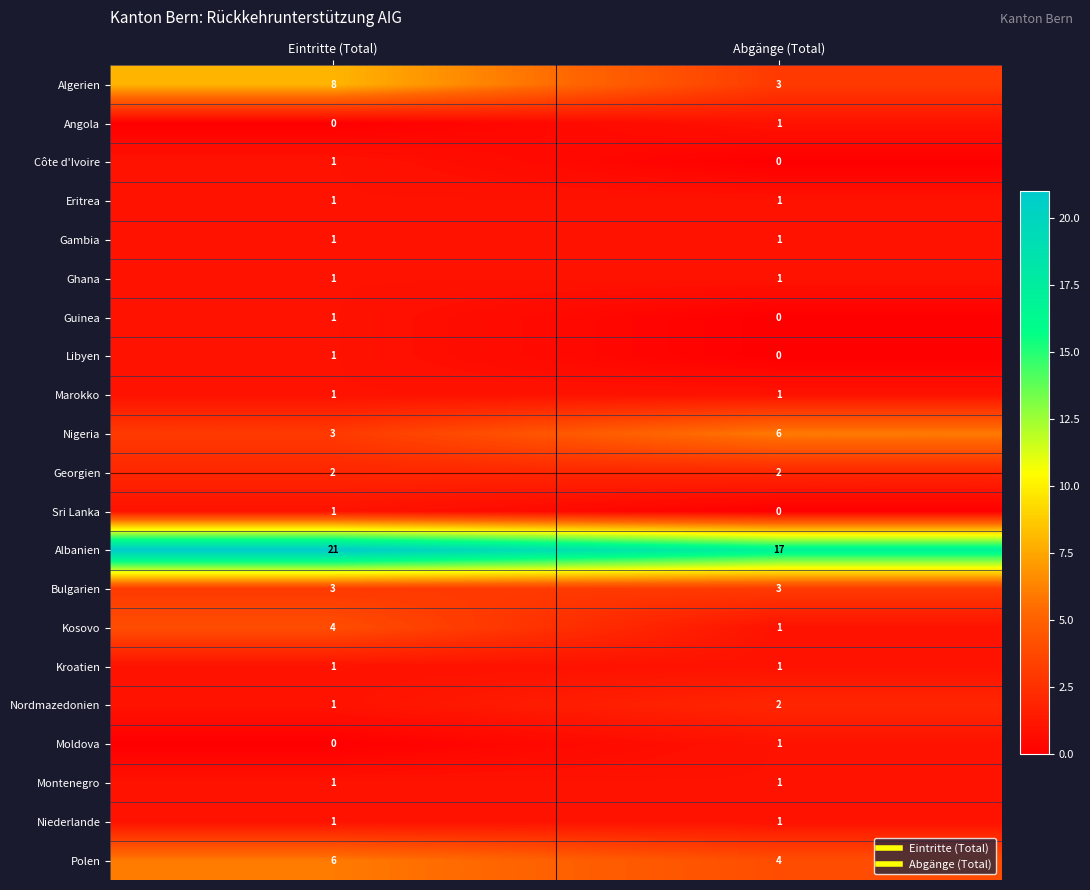

Is it true that Montenegro equals 1 at Abgänge (Total)?

True